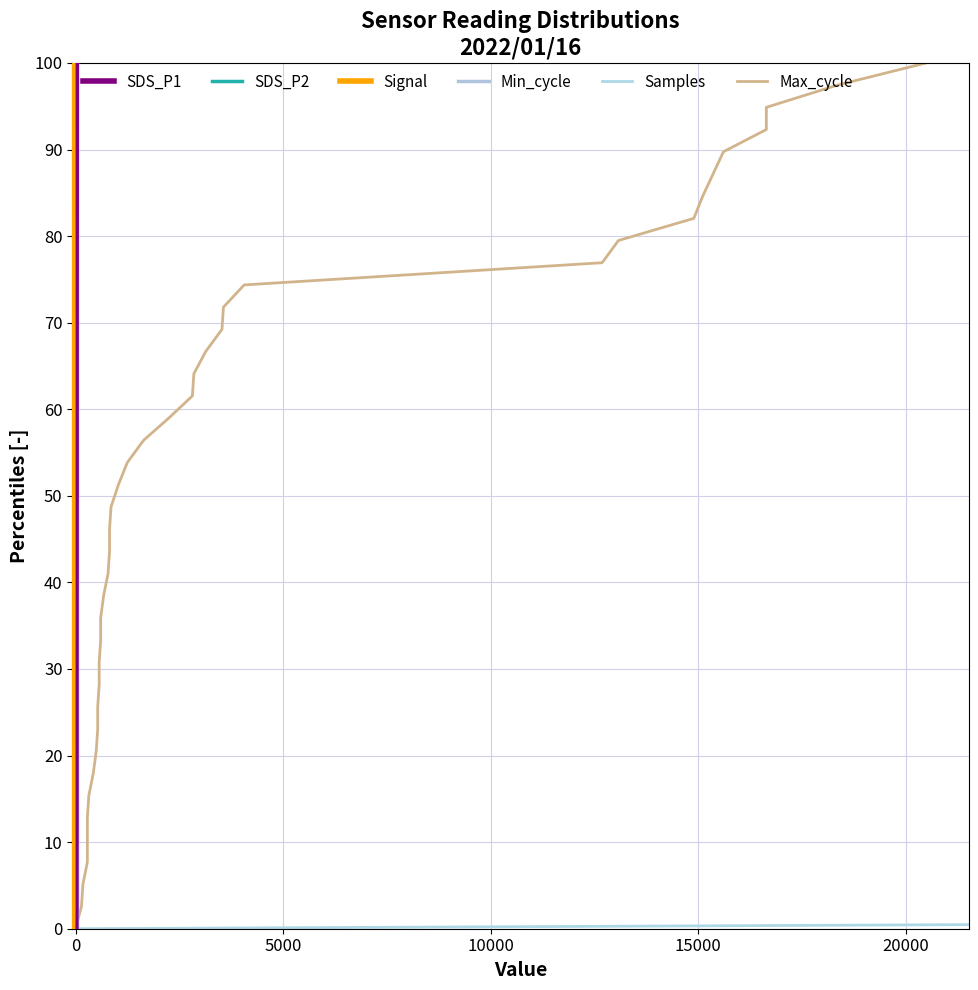

Reading left to right, extract all data points from this chart.

SDS_P1: 0.0	2.6	5.1	7.7	10.3	12.8	15.4	17.9	20.5	23.1	25.6	28.2	30.8	33.3	35.9	38.5	41.0	43.6	46.2	48.7	51.3	53.8	56.4	59.0	61.5	64.1	66.7	69.2	71.8	74.4	76.9	79.5	82.1	84.6	87.2	89.7	92.3	94.9	97.4	100.0
SDS_P2: 0.0	2.6	5.1	7.7	10.3	12.8	15.4	17.9	20.5	23.1	25.6	28.2	30.8	33.3	35.9	38.5	41.0	43.6	46.2	48.7	51.3	53.8	56.4	59.0	61.5	64.1	66.7	69.2	71.8	74.4	76.9	79.5	82.1	84.6	87.2	89.7	92.3	94.9	97.4	100.0
Signal: 0.0	2.6	5.1	7.7	10.3	12.8	15.4	17.9	20.5	23.1	25.6	28.2	30.8	33.3	35.9	38.5	41.0	43.6	46.2	48.7	51.3	53.8	56.4	59.0	61.5	64.1	66.7	69.2	71.8	74.4	76.9	79.5	82.1	84.6	87.2	89.7	92.3	94.9	97.4	100.0
Min_cycle: 0.0	2.6	5.1	7.7	10.3	12.8	15.4	17.9	20.5	23.1	25.6	28.2	30.8	33.3	35.9	38.5	41.0	43.6	46.2	48.7	51.3	53.8	56.4	59.0	61.5	64.1	66.7	69.2	71.8	74.4	76.9	79.5	82.1	84.6	87.2	89.7	92.3	94.9	97.4	100.0
Samples: 0.0	2.6	5.1	7.7	10.3	12.8	15.4	17.9	20.5	23.1	25.6	28.2	30.8	33.3	35.9	38.5	41.0	43.6	46.2	48.7	51.3	53.8	56.4	59.0	61.5	64.1	66.7	69.2	71.8	74.4	76.9	79.5	82.1	84.6	87.2	89.7	92.3	94.9	97.4	100.0
Max_cycle: 0.0	2.6	5.1	7.7	10.3	12.8	15.4	17.9	20.5	23.1	25.6	28.2	30.8	33.3	35.9	38.5	41.0	43.6	46.2	48.7	51.3	53.8	56.4	59.0	61.5	64.1	66.7	69.2	71.8	74.4	76.9	79.5	82.1	84.6	87.2	89.7	92.3	94.9	97.4	100.0